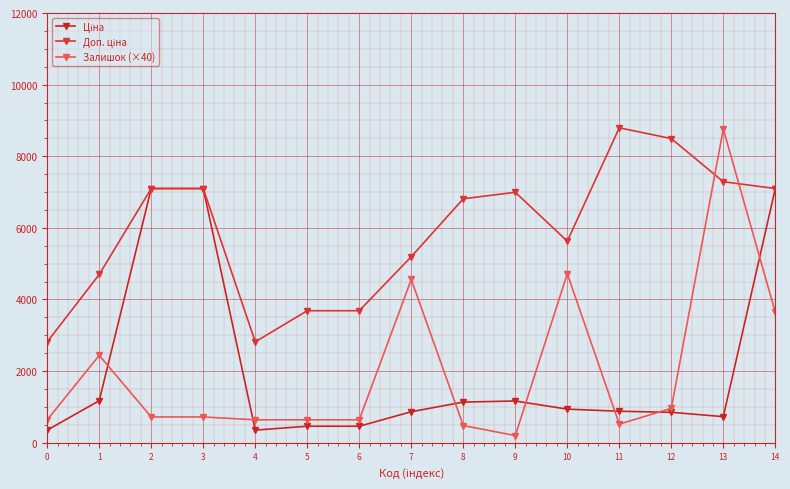

At how many categories does at least one series exceed 1339?

15